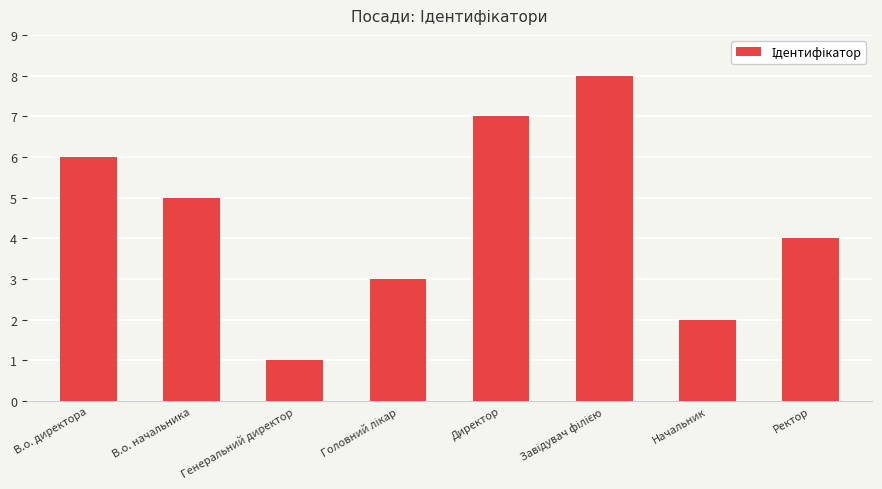

What position from the left is Директор?

5